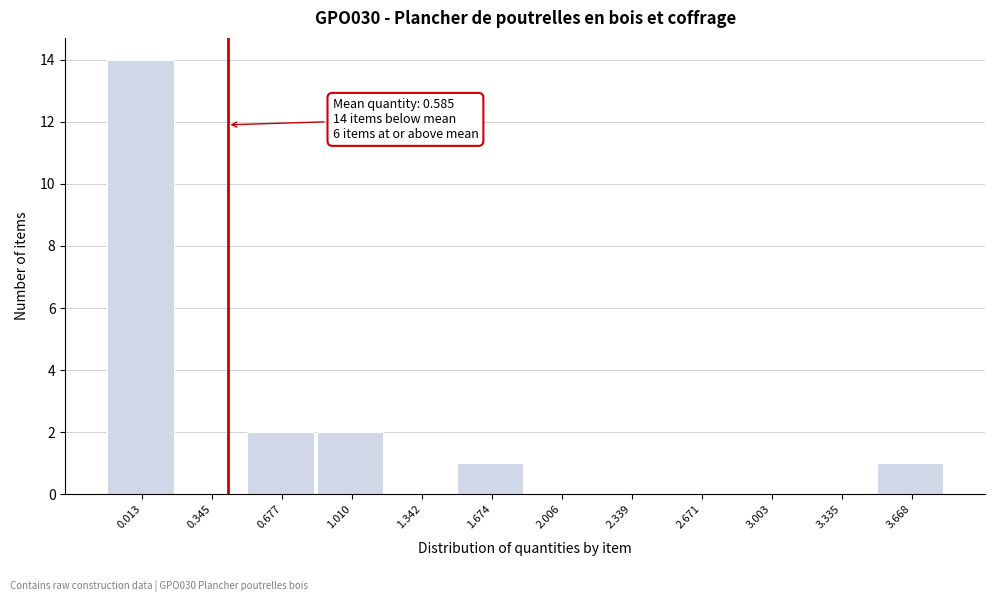

Reading left to right, list all the values displayed in this chart.

0.013=14	0.345=0	0.677=2	1.010=2	1.342=0	1.674=1	2.006=0	2.339=0	2.671=0	3.003=0	3.335=0	3.668=1